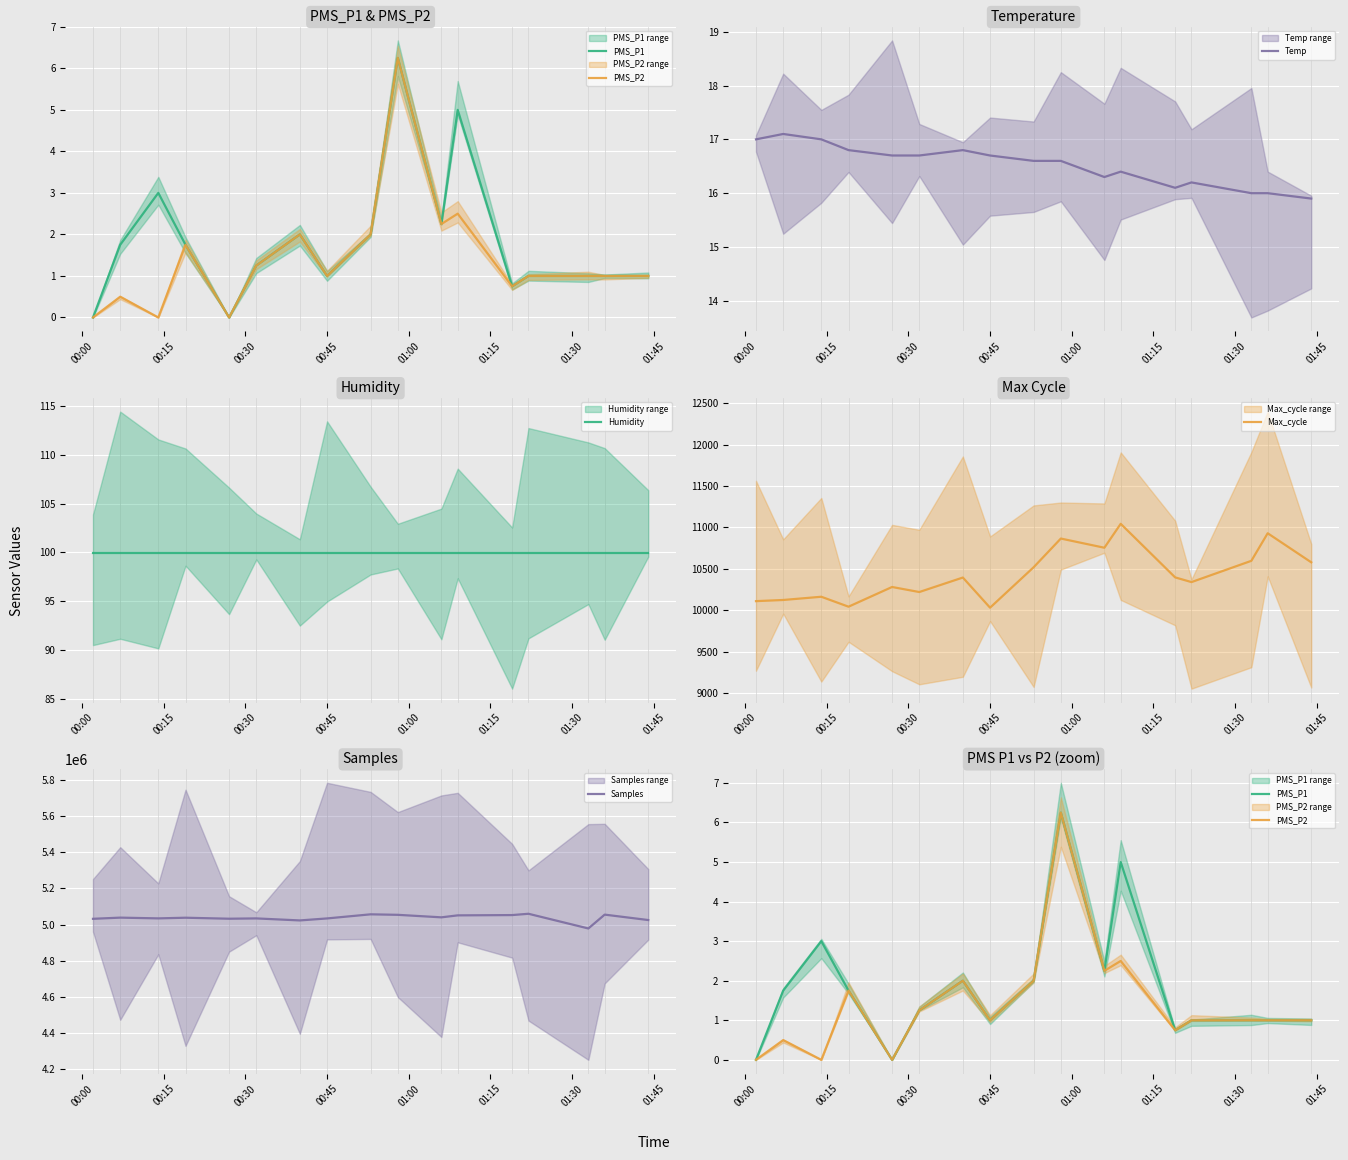

What is the maximum value for Temp?

17.1